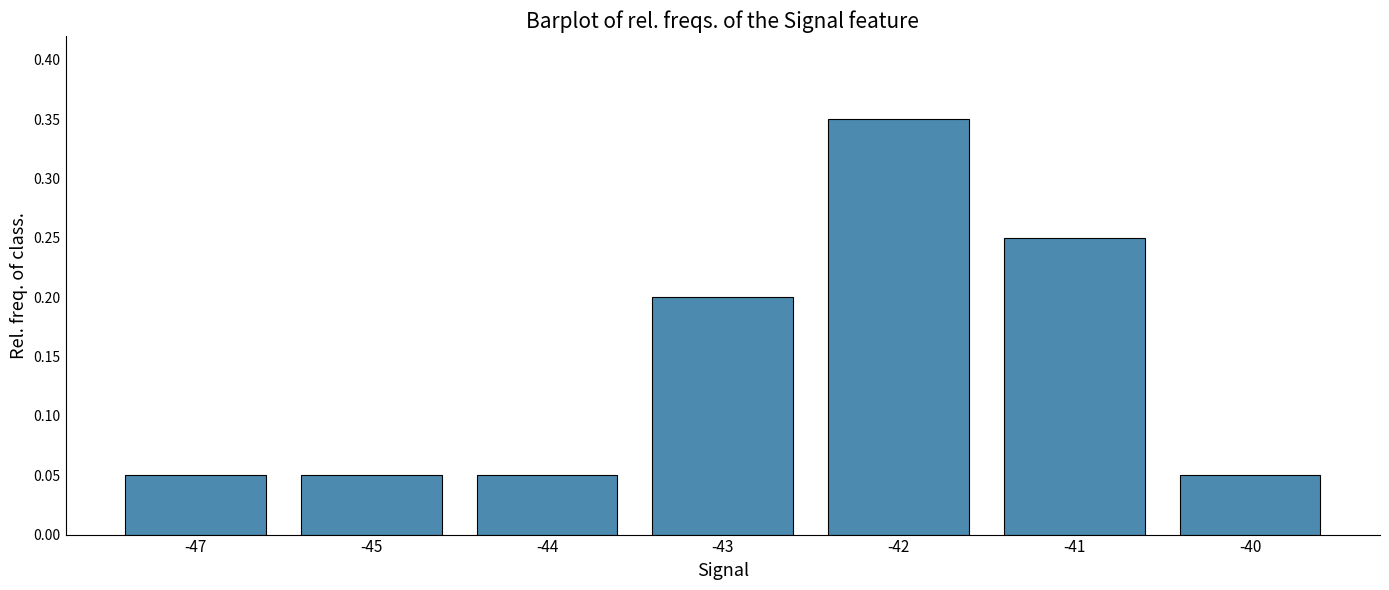

Which category has the highest value across all series?

-42